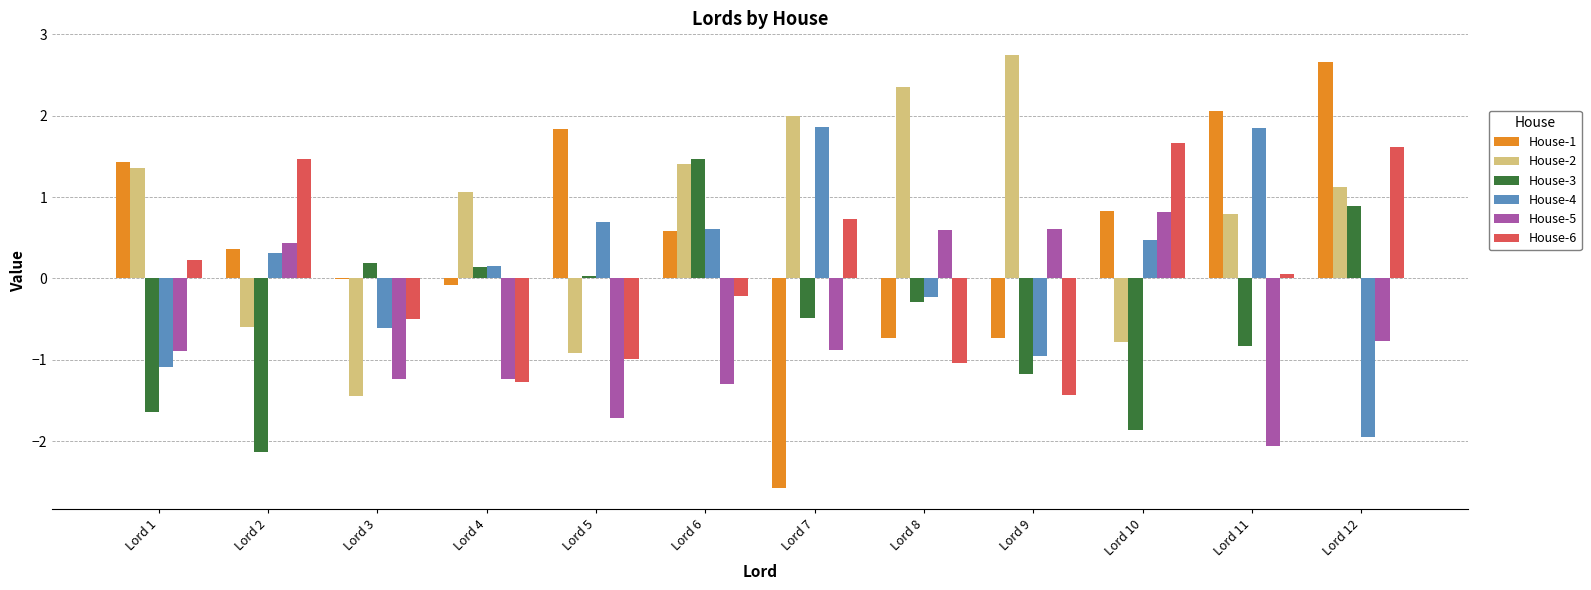

At which category does the chart reach its peak across all series?

Lord 9